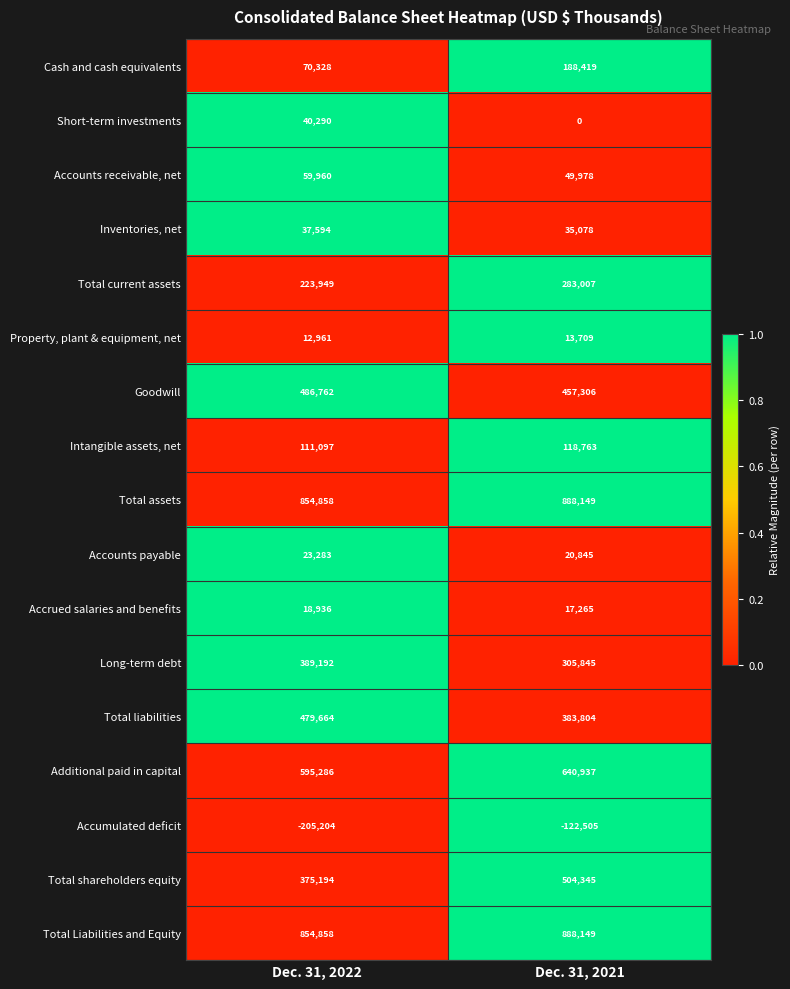

What is the sum of the Short-term investments values at Dec. 31, 2021 and Dec. 31, 2022?

40290